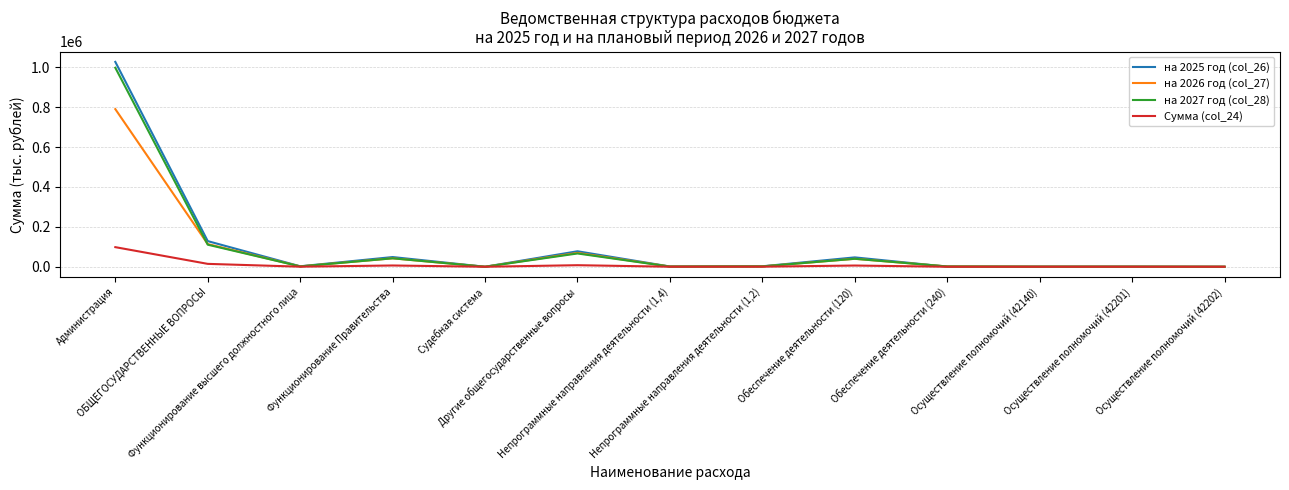

Is it true that на 2025 год (col_26) equals 46971.6 at Обеспечение деятельности (120)?

True